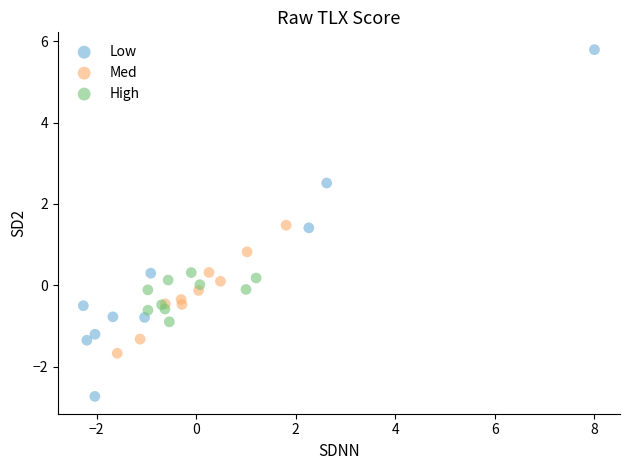

Which series reaches the minimum Y coordinate?

Low